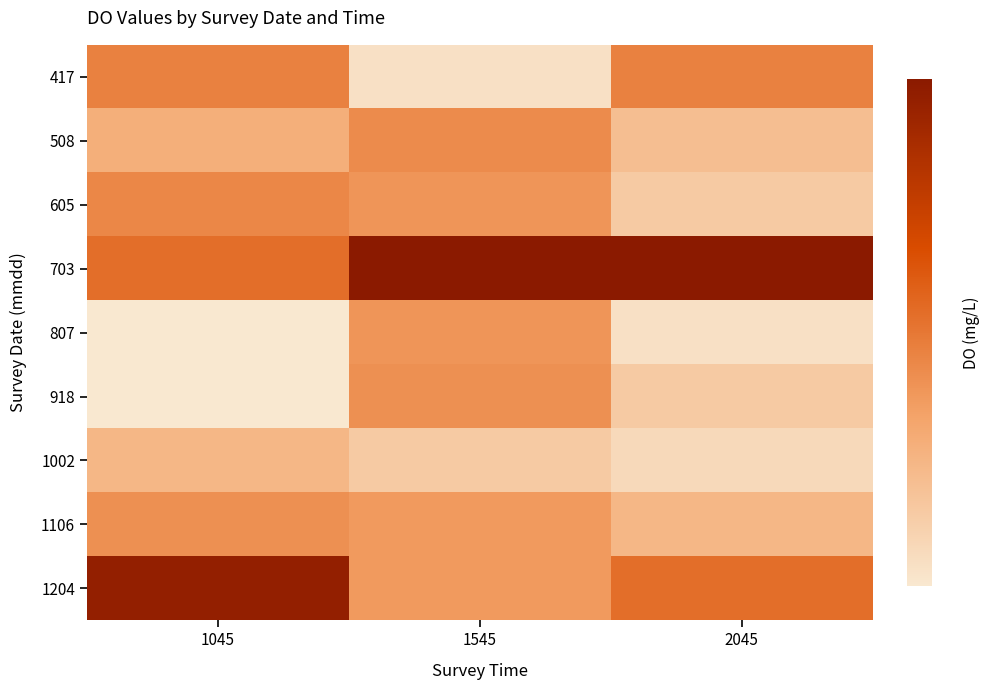

Which category has the lowest value across all series?

1045